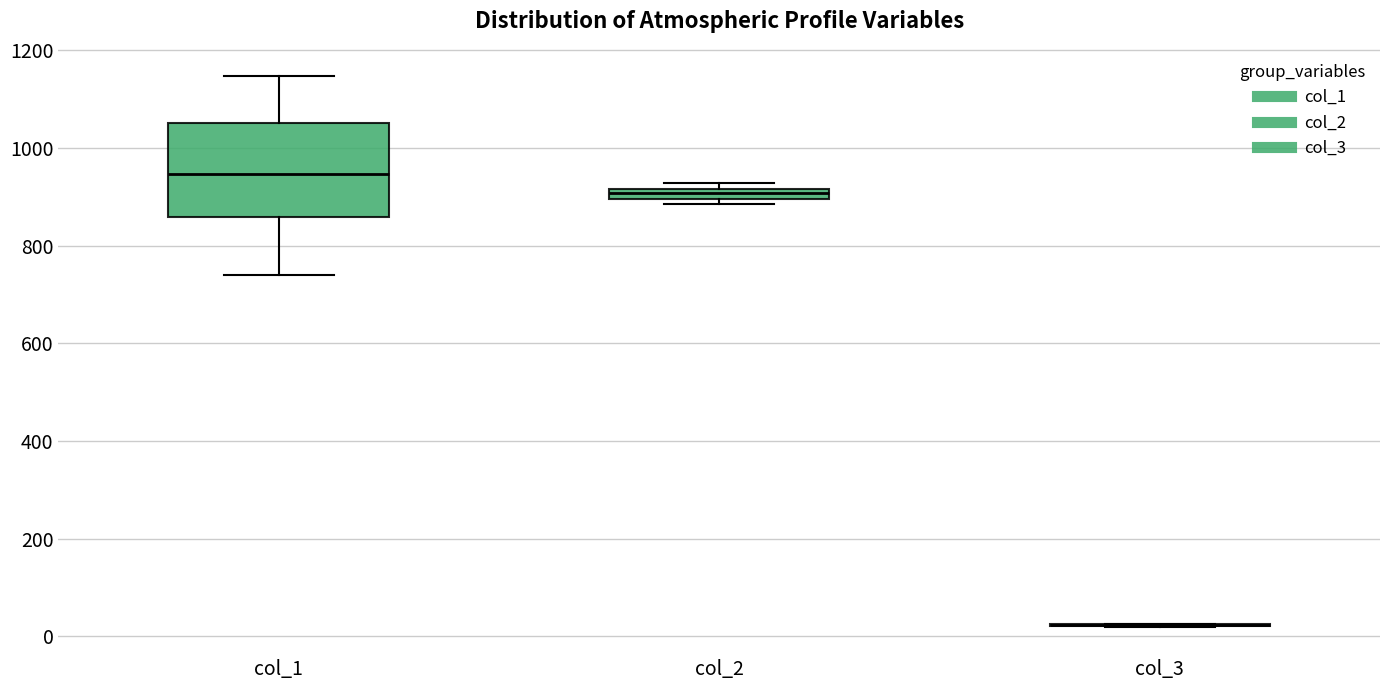

Comparing the boxes themselves (not the whiskers), which one is the tallest?

col_1